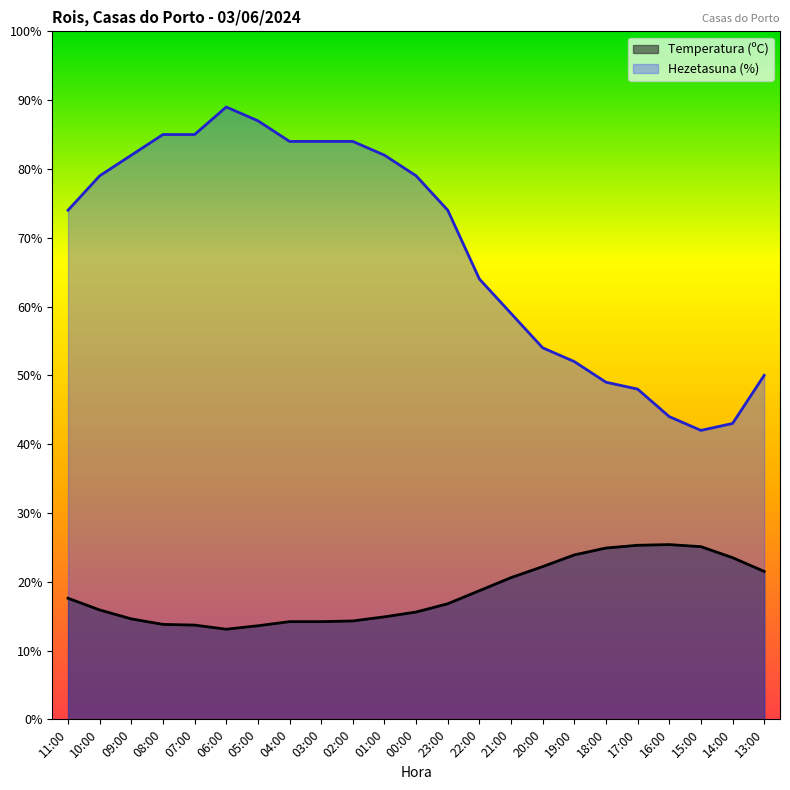

What is the difference between the second highest and second lowest values in the Temperatura (ºC) series?

11.7